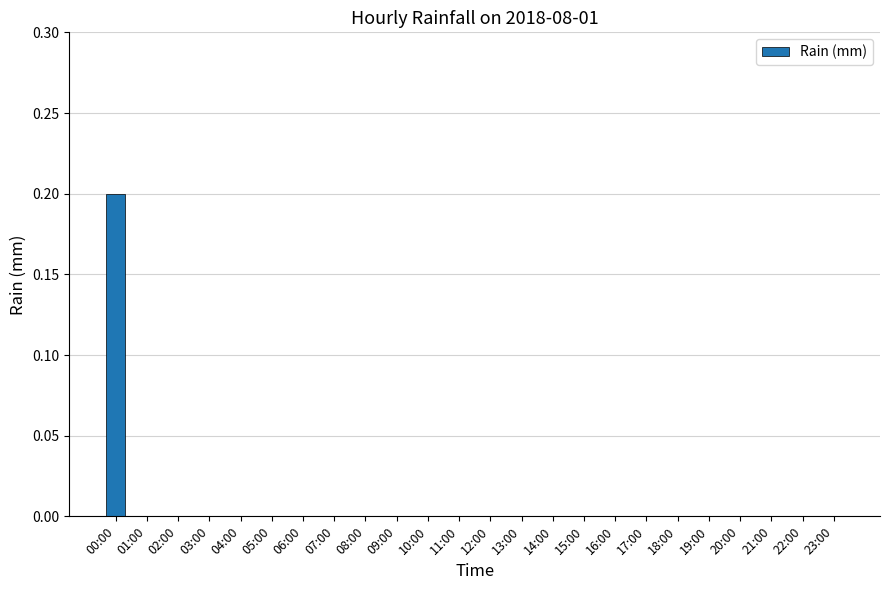

Are the bars horizontal?

No